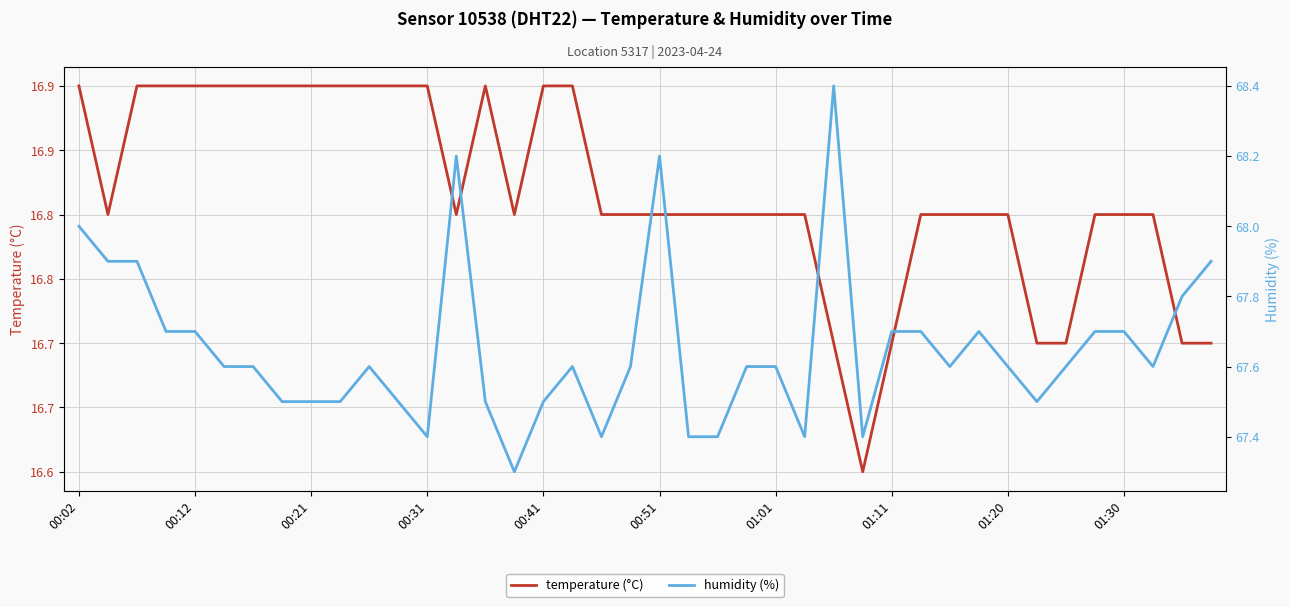

Is it true that humidity (%) equals 25.5 at 01:20?

False